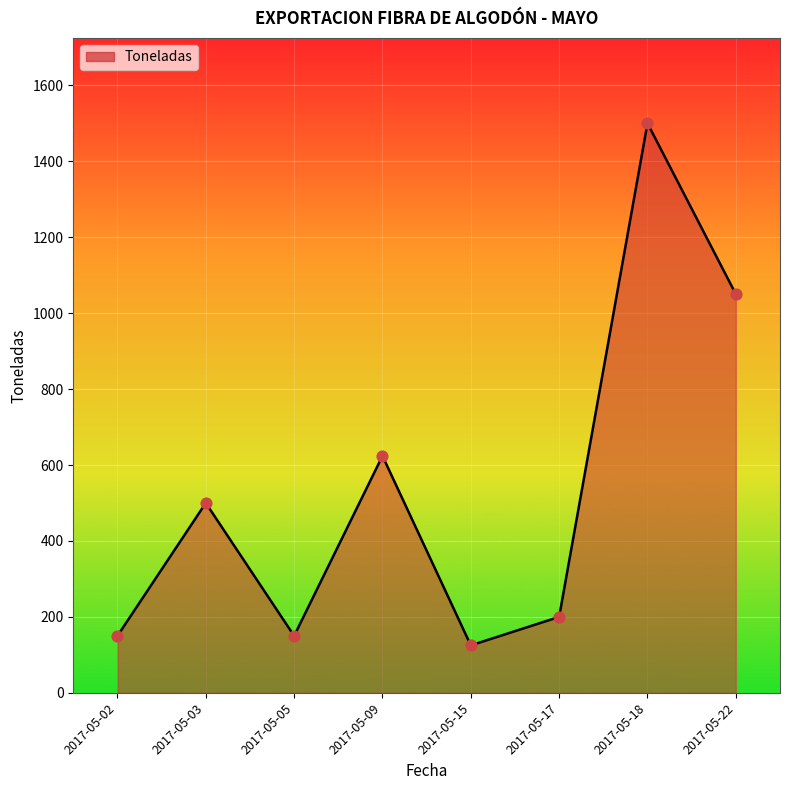

What is the change in value from 2017-05-09 to 2017-05-17?

-424